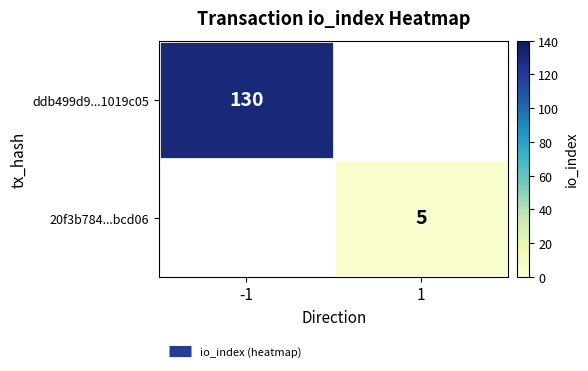

Which category has the lowest value across all series?

1